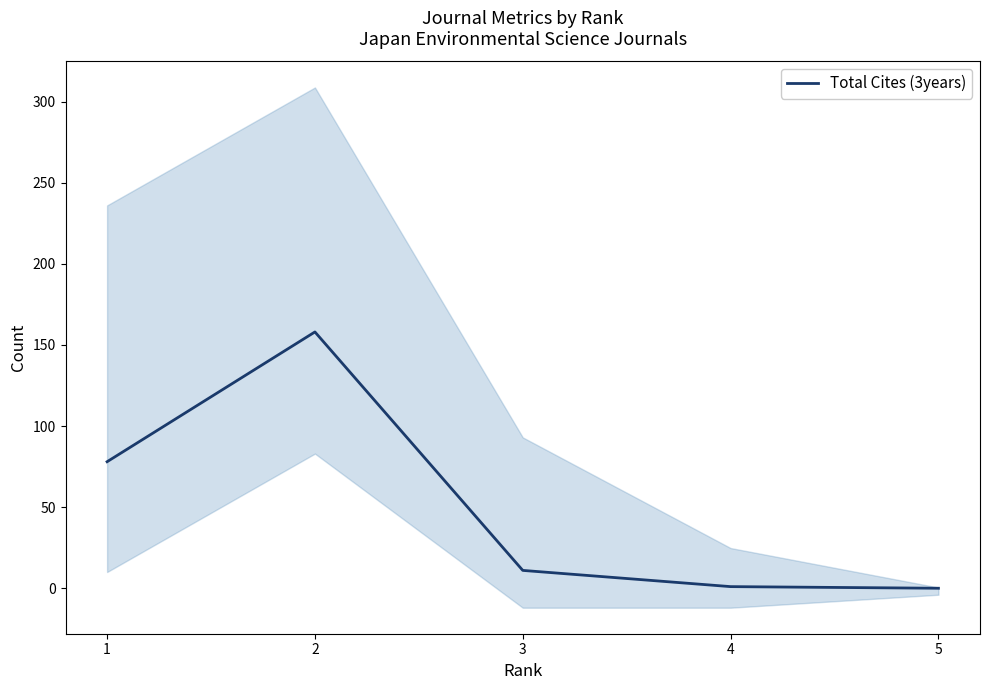

Rank the categories by value from highest to lowest.

2, 1, 3, 4, 5